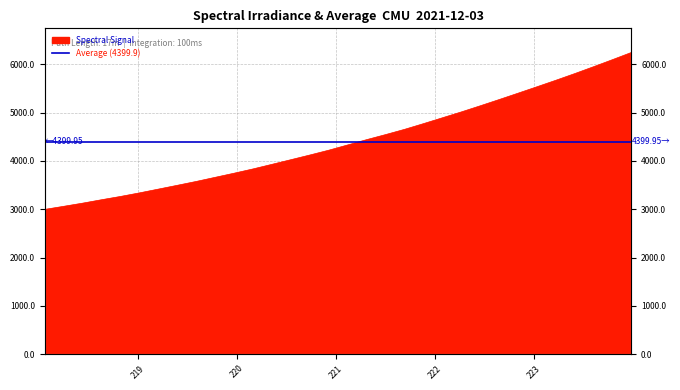

At which category does the chart reach its peak across all series?

223.9802